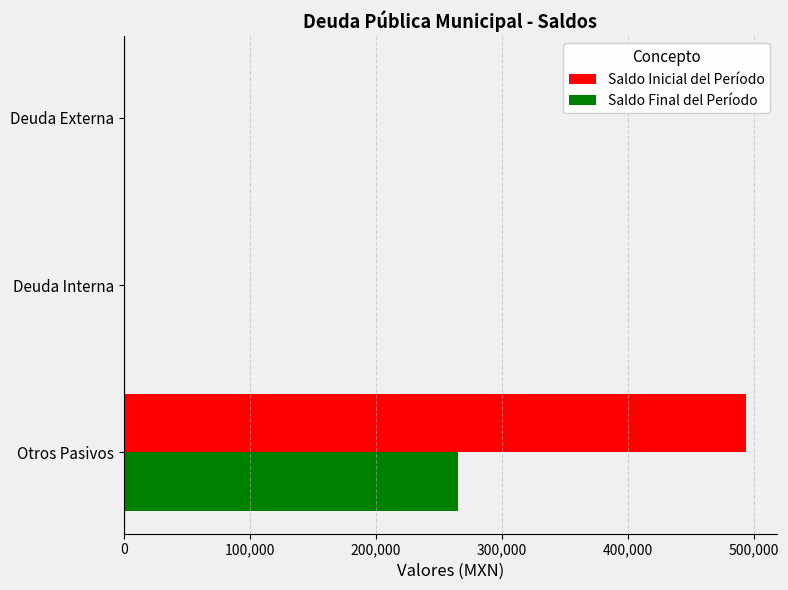

What is the sum of all Saldo Inicial del Período values?

493825.6